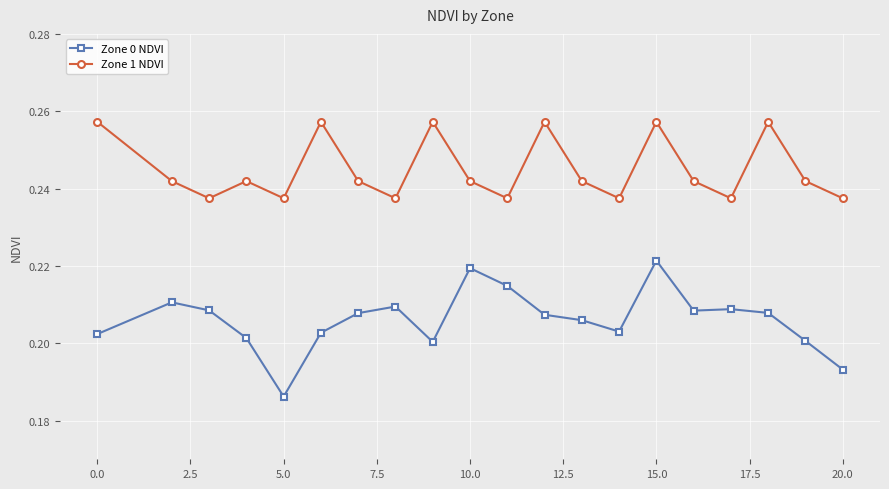

True or false: Zone 1 NDVI and Zone 0 NDVI cross at least once.

False